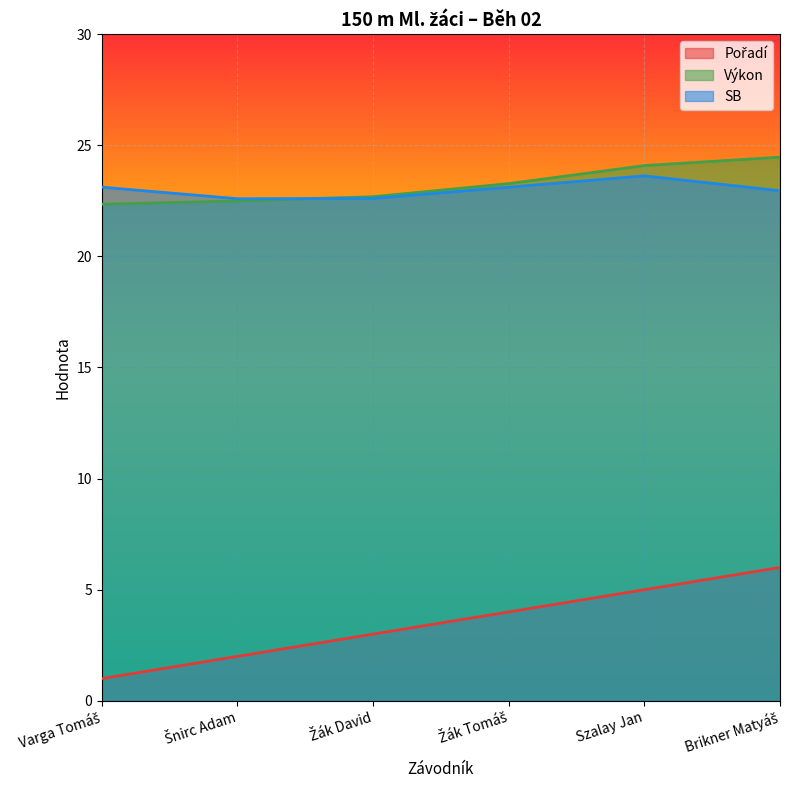

Which series has the widest spread of values?

Pořadí